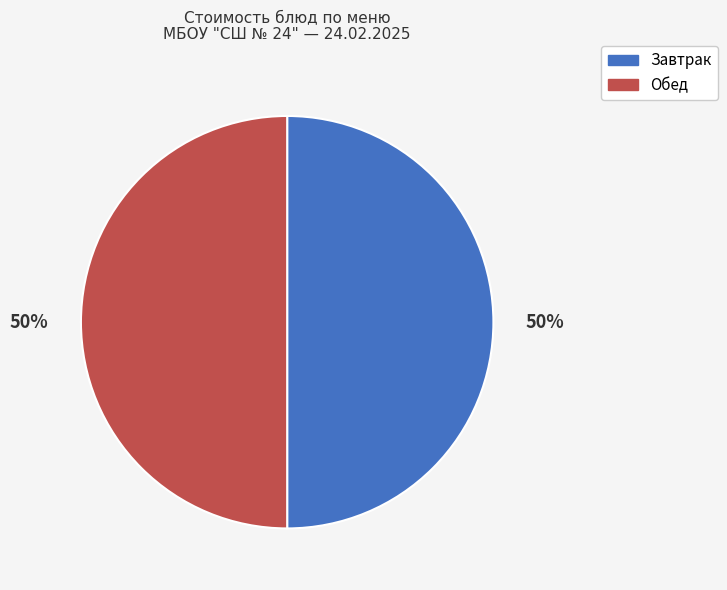

How many segments does this pie chart have?

2